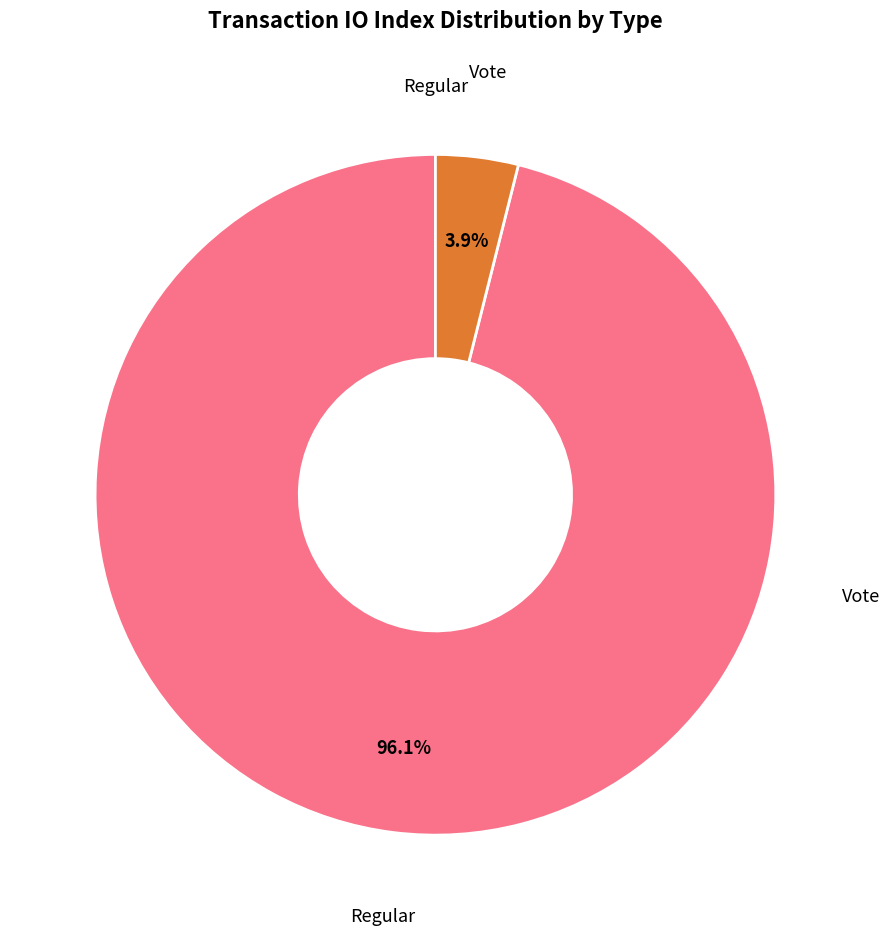

Is there any slice that represents more than half of the pie?

Yes